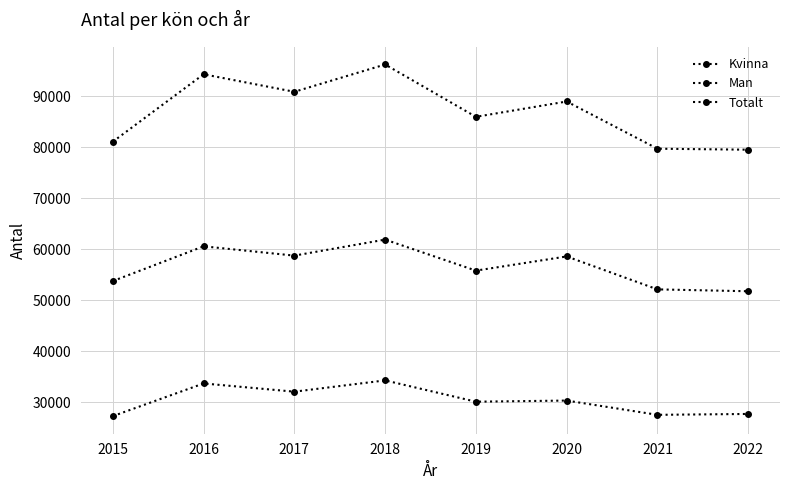

Which label corresponds to the smallest value in the chart?

2015